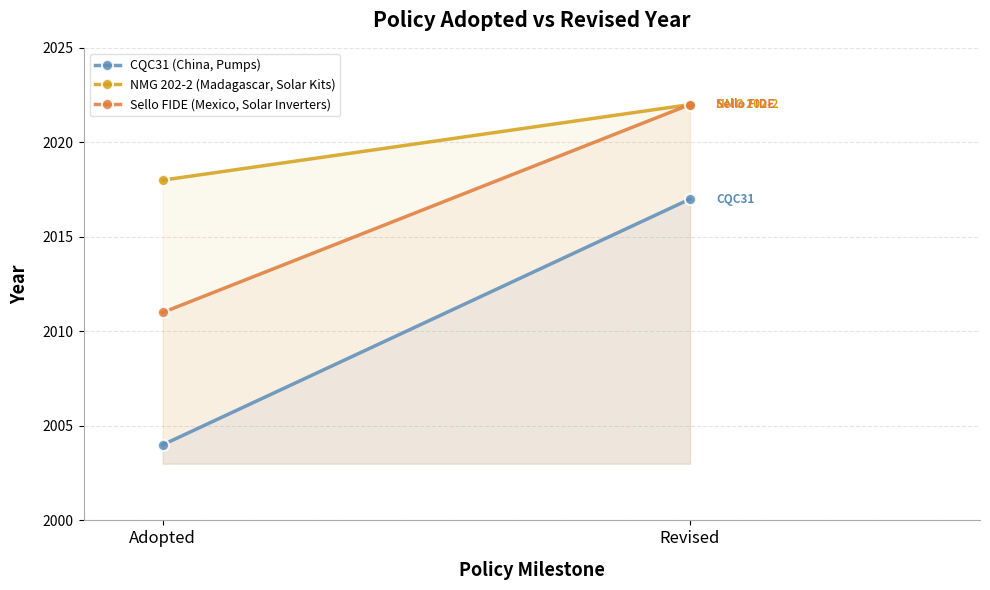

The value of NMG 202-2 (Madagascar, Solar Kits) at Adopted is 3211. True or false?

False